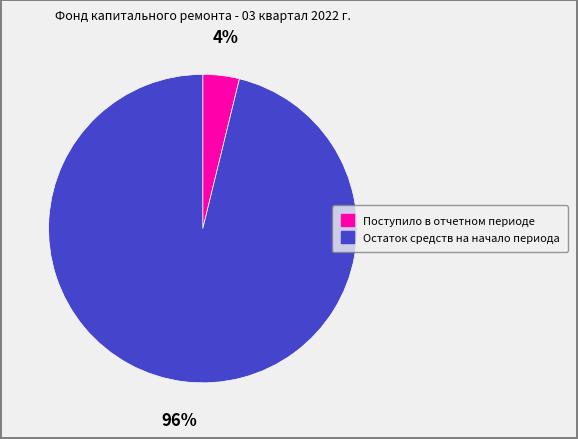

How many slices are in this pie chart?

2